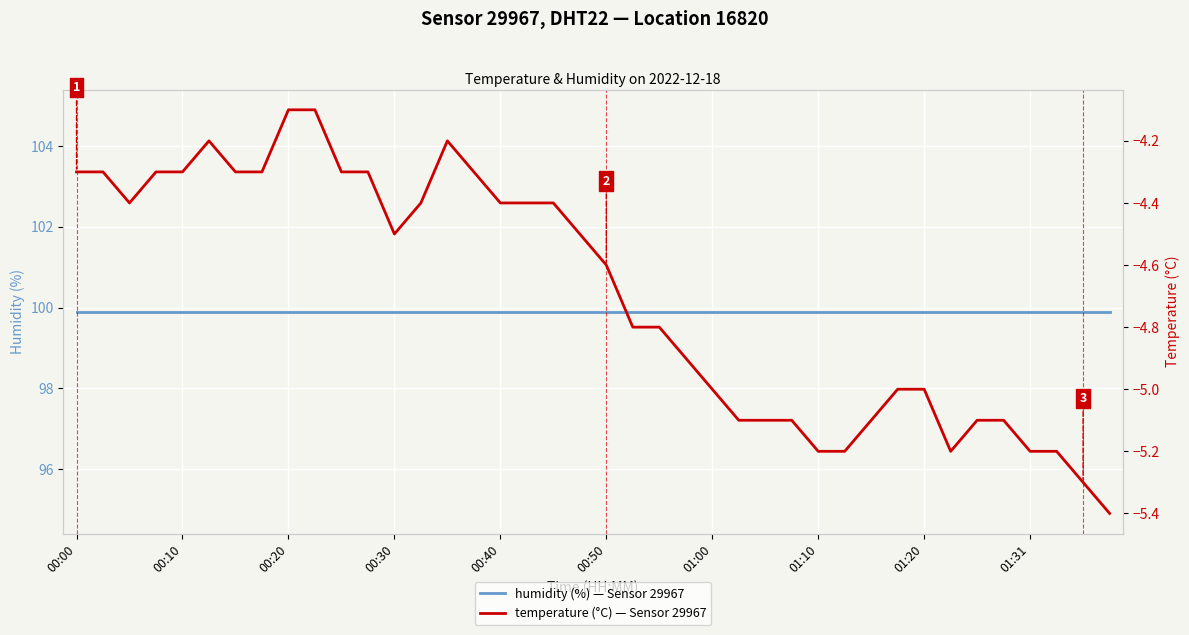

Which series has the widest spread of values?

temperature (°C) — Sensor 29967